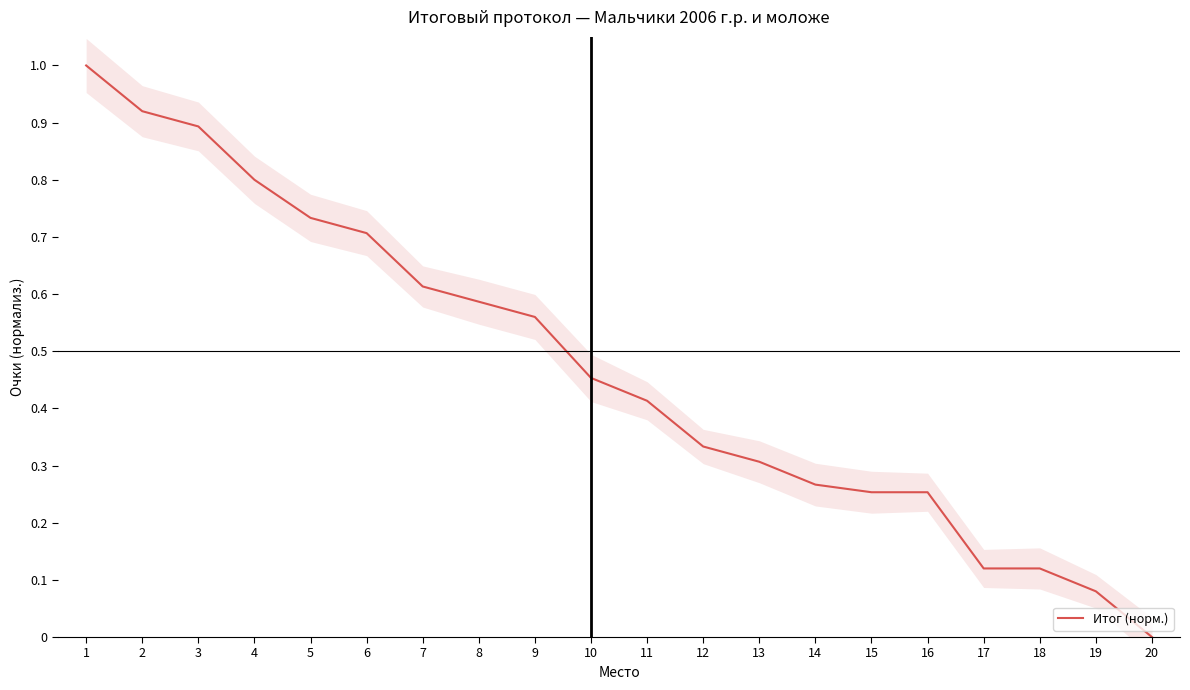

At which category does the chart reach its minimum across all series?

20